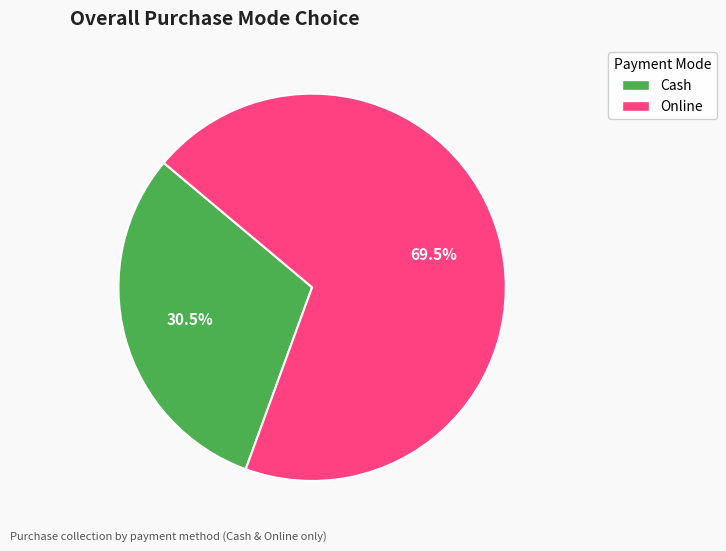

True or false: Cash accounts for 40% of the total.

False